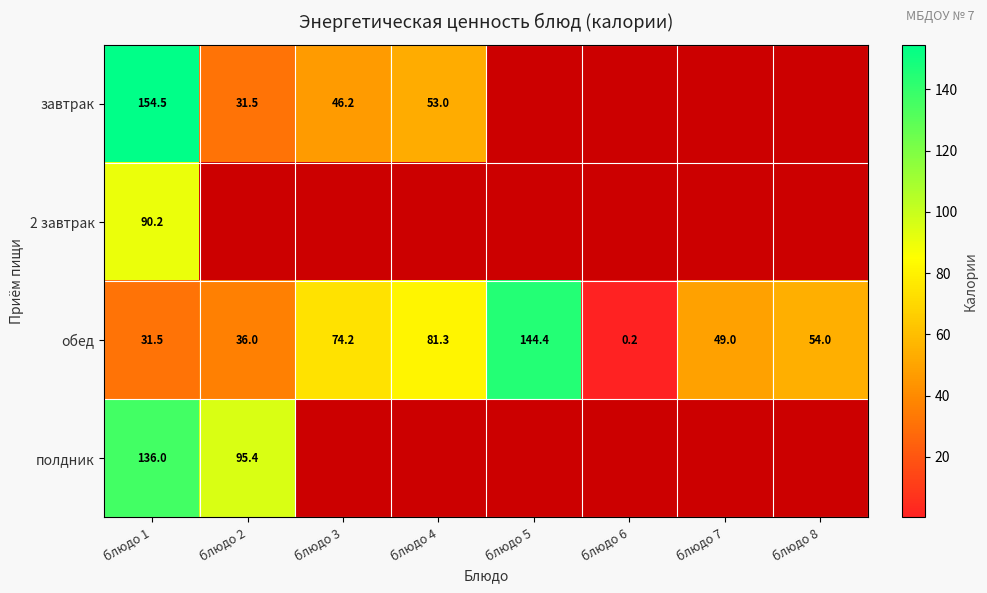

What is the average value of the обед series?

58.8